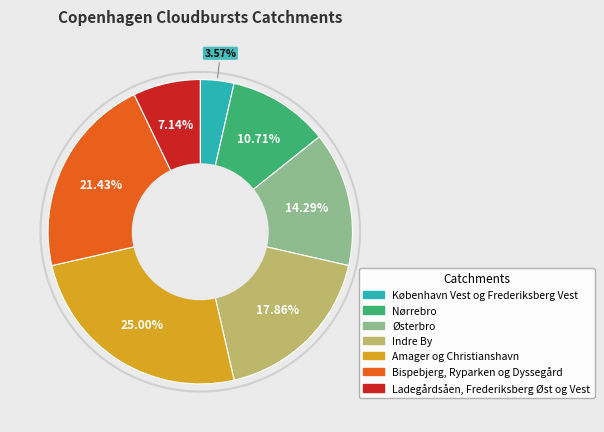

Between Østerbro and Ladegårdsåen, Frederiksberg Øst og Vest, which is larger?

Østerbro